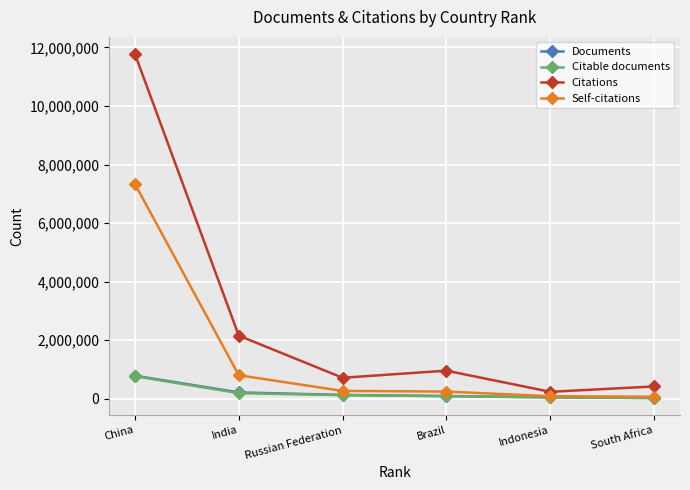

How many lines are shown in the chart?

4